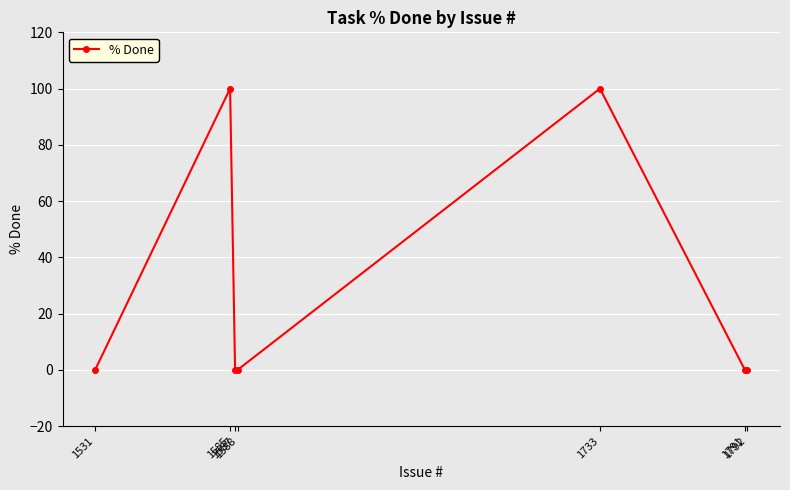

What is the value of the 5th point from the left?

100